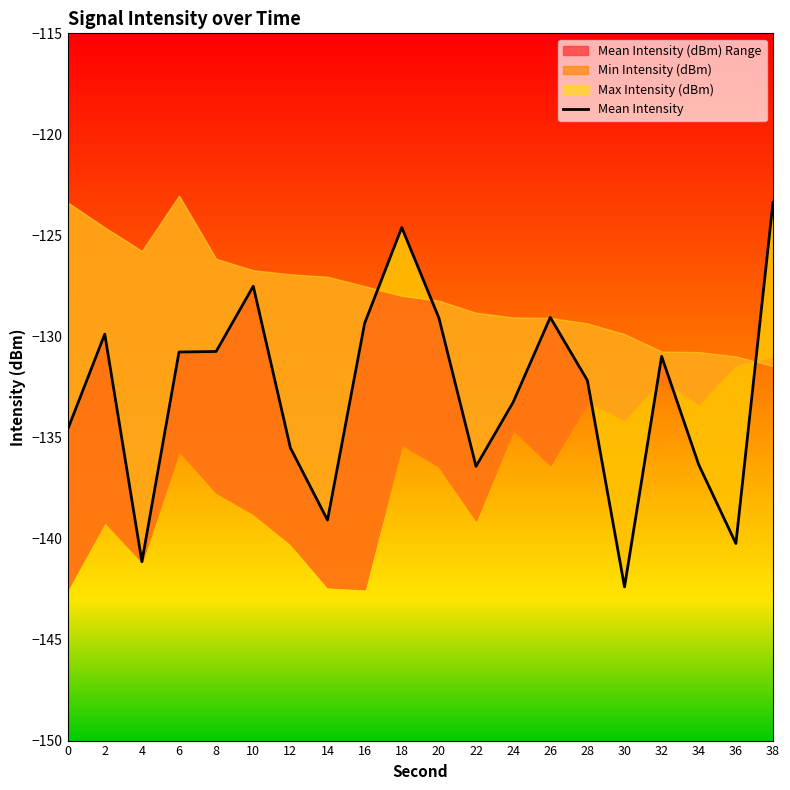

What is the sum of the values at 6 and 12?

-266.3